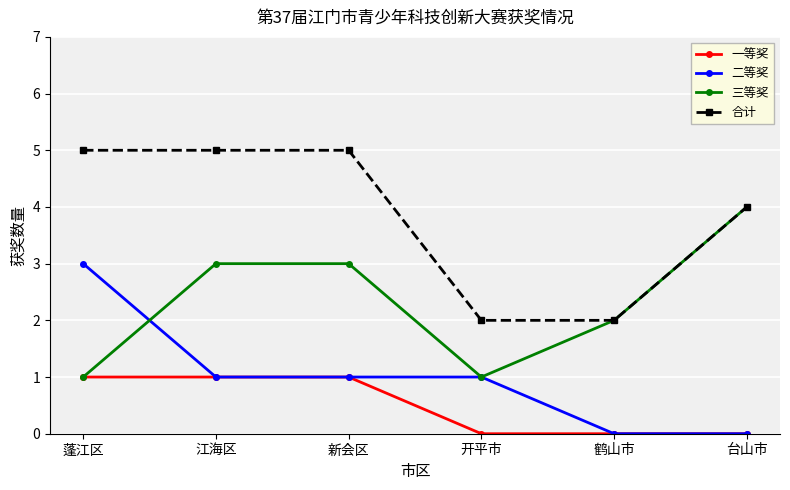

Count the number of data series in this chart.

4